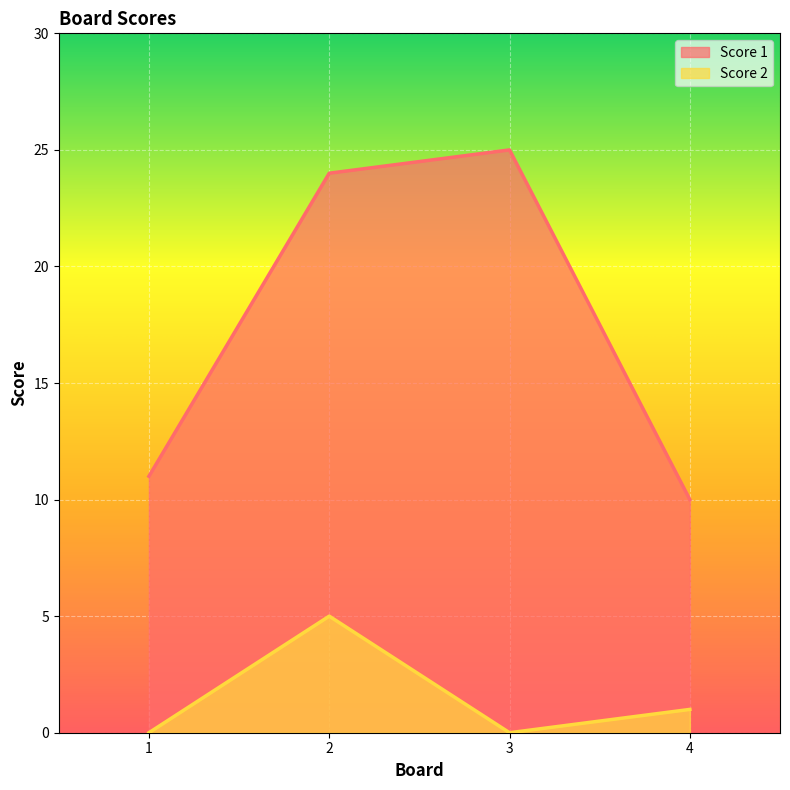

What are all the series names shown in the legend?

Score 1, Score 2